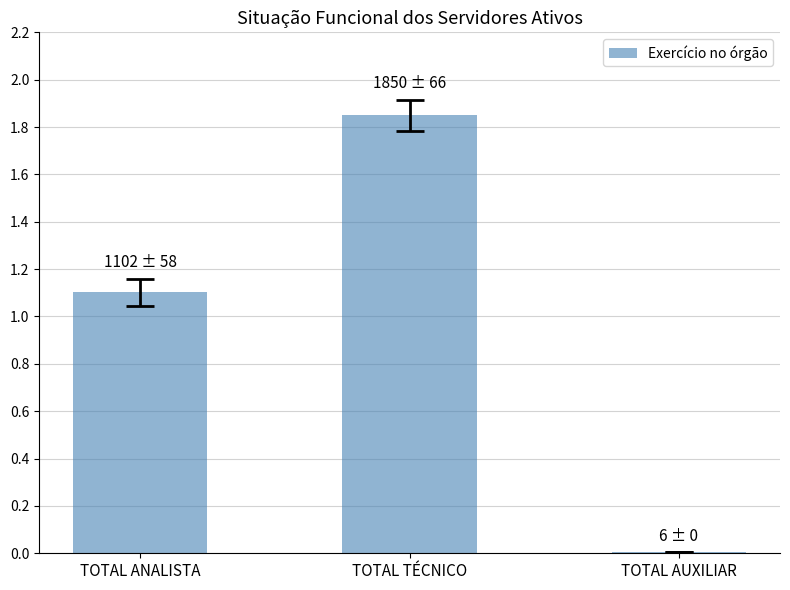

Rank the categories by value from lowest to highest.

TOTAL AUXILIAR, TOTAL ANALISTA, TOTAL TÉCNICO